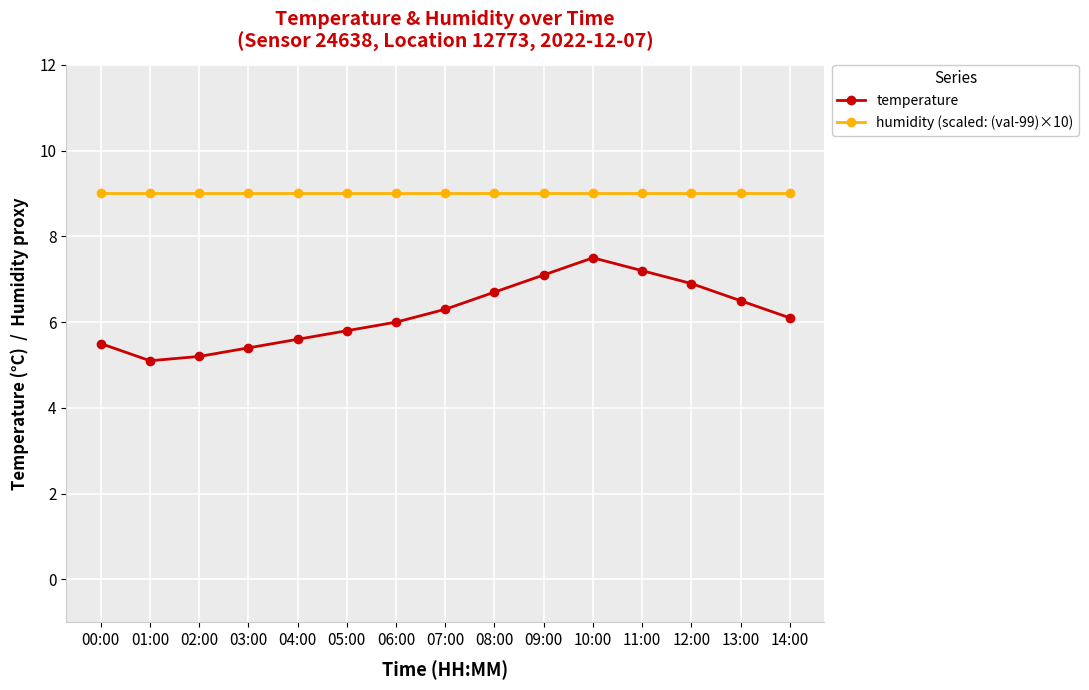

Rank the series by their maximum value, from lowest to highest.

temperature, humidity (scaled: (val-99)×10)